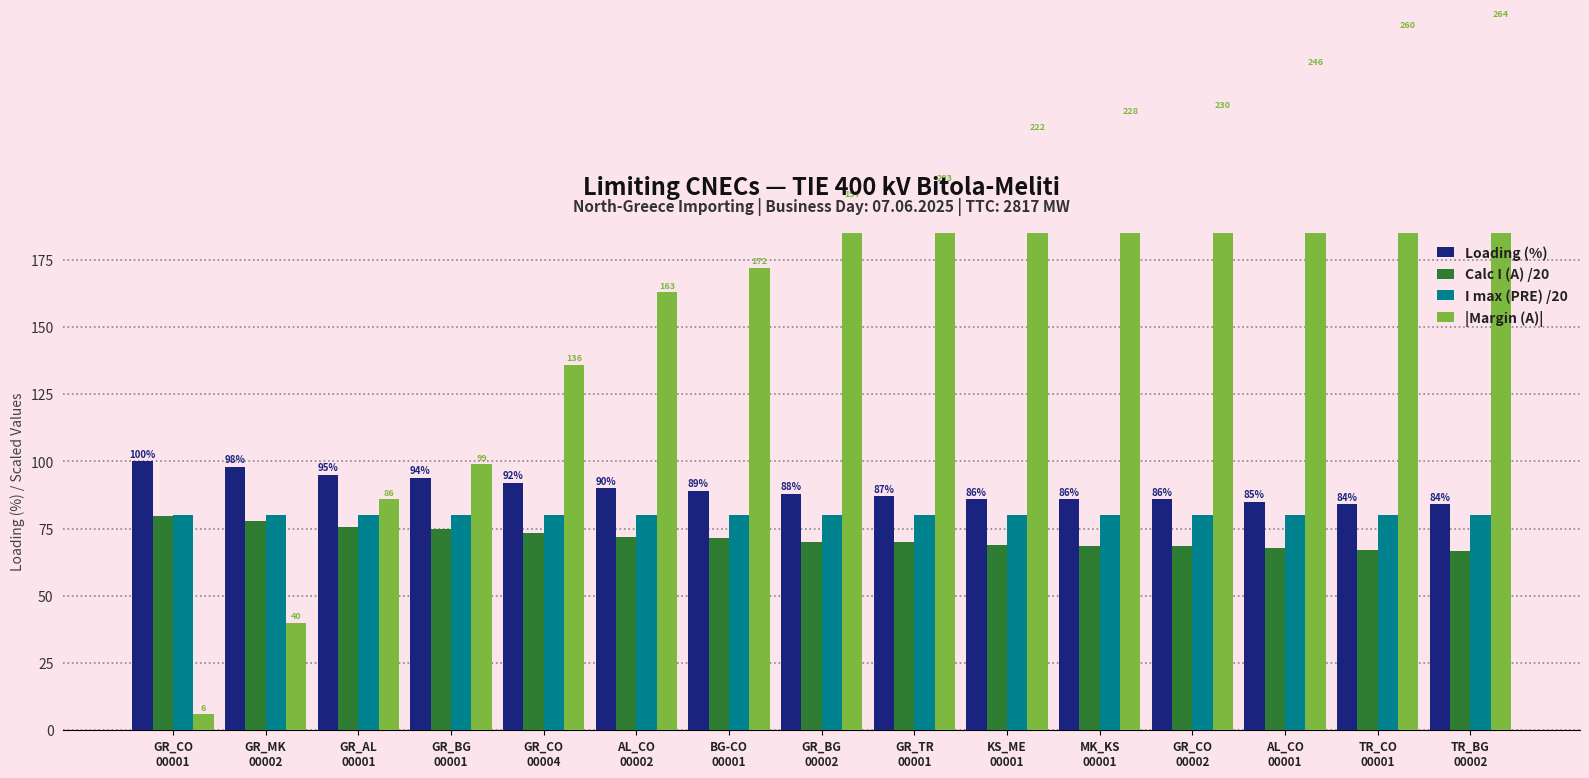

Which category has the highest value across all series?

TR_BG
00002